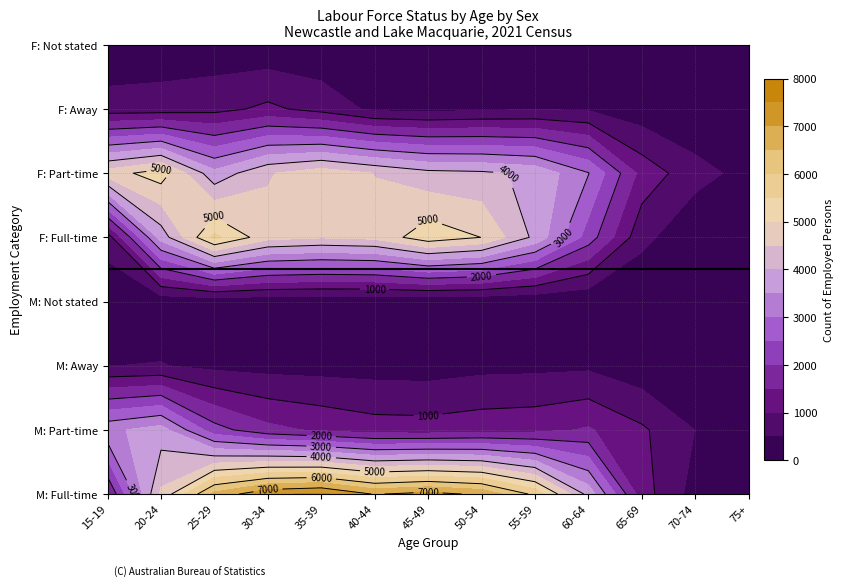

How many data points in Hours not stated are above 91?

12